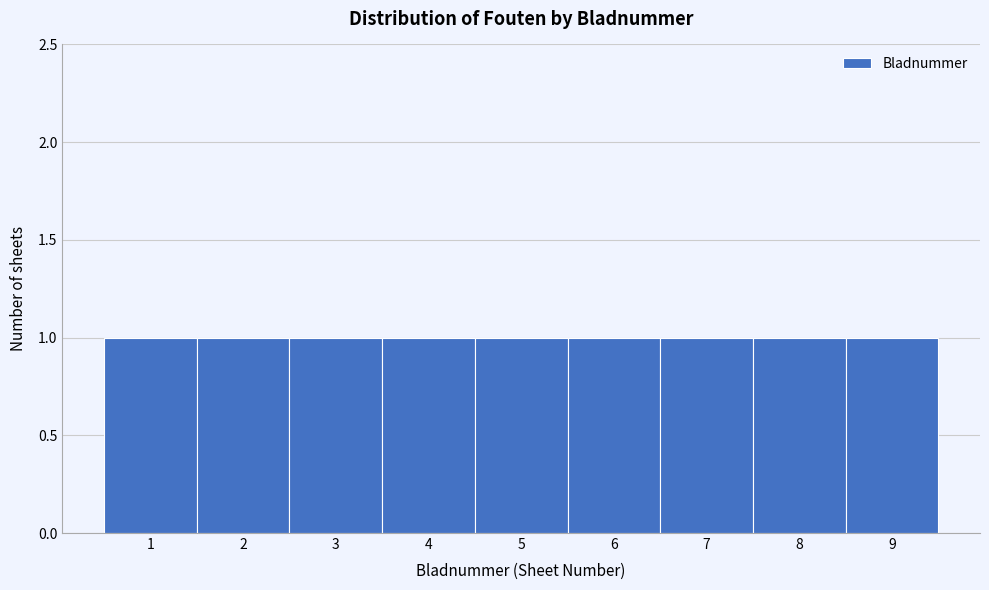

Reading left to right, list every bar in this chart as the range it spans on the x-axis followed by its height. The values are not printed on the chart, so give them approximately, as read against the axis.

0.5 to 1.5: 1
1.5 to 2.5: 1
2.5 to 3.5: 1
3.5 to 4.5: 1
4.5 to 5.5: 1
5.5 to 6.5: 1
6.5 to 7.5: 1
7.5 to 8.5: 1
8.5 to 9.5: 1